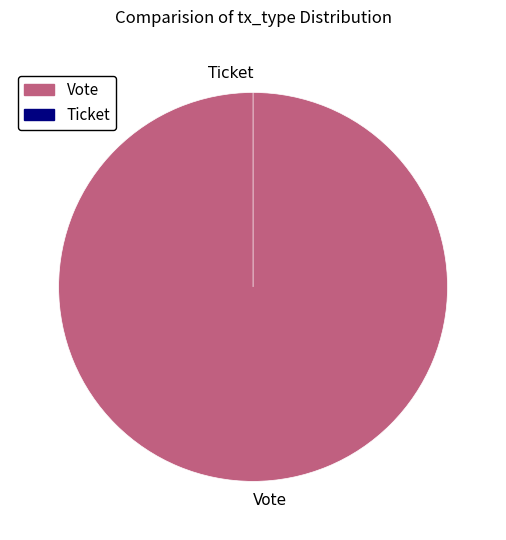

To the nearest percent, what is the average slice percentage?

50%